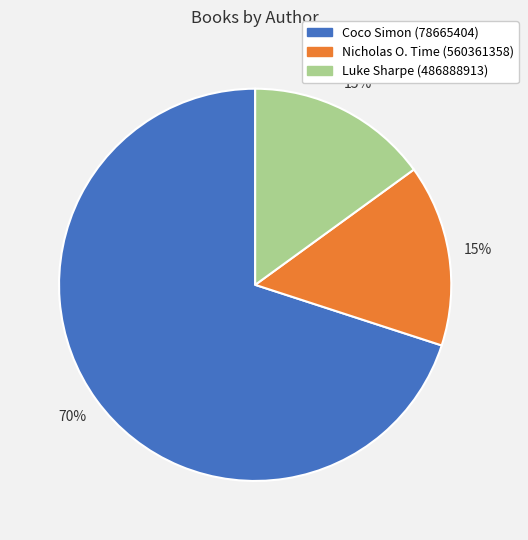

Count the number of slices in the pie.

3